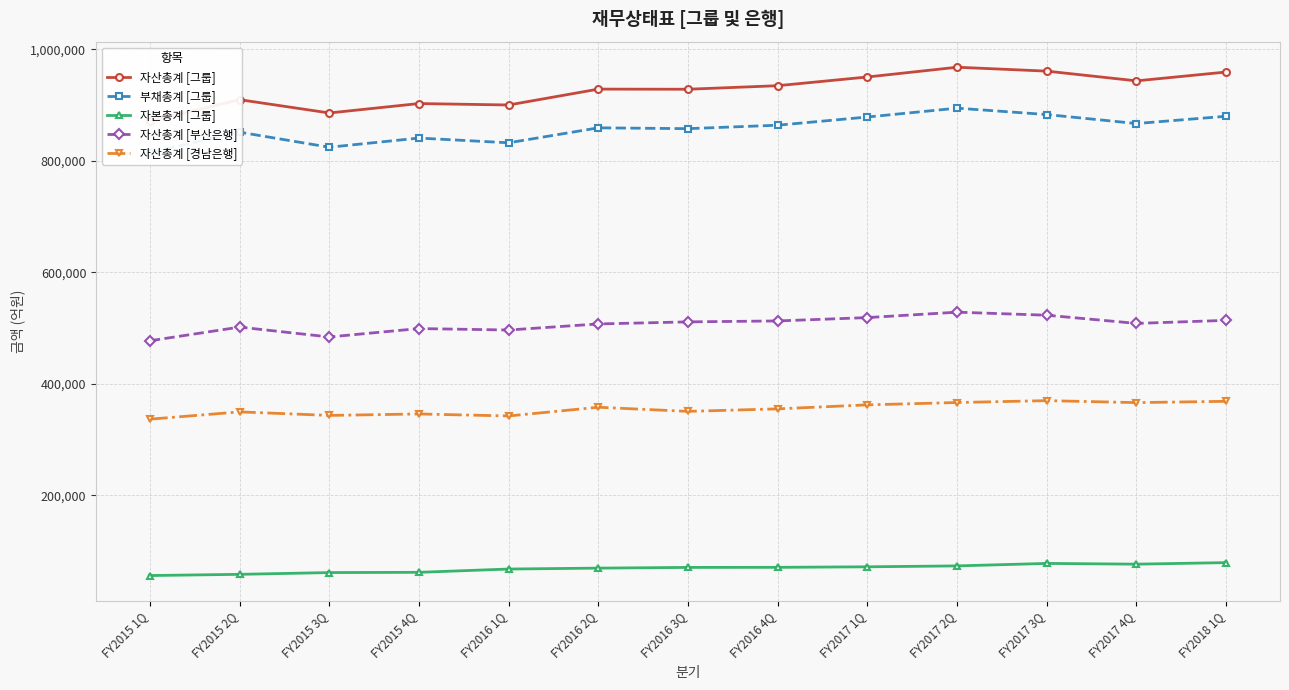

What position from the left is FY2017 4Q?

12